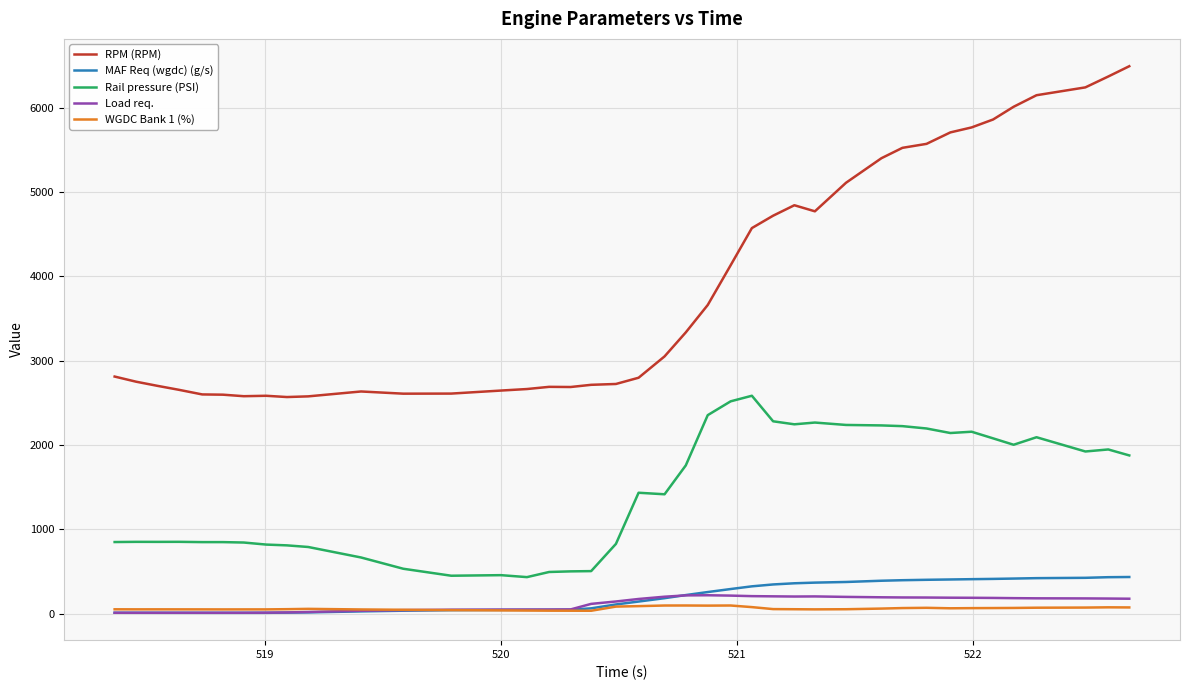

Which series has the widest spread of values?

RPM (RPM)